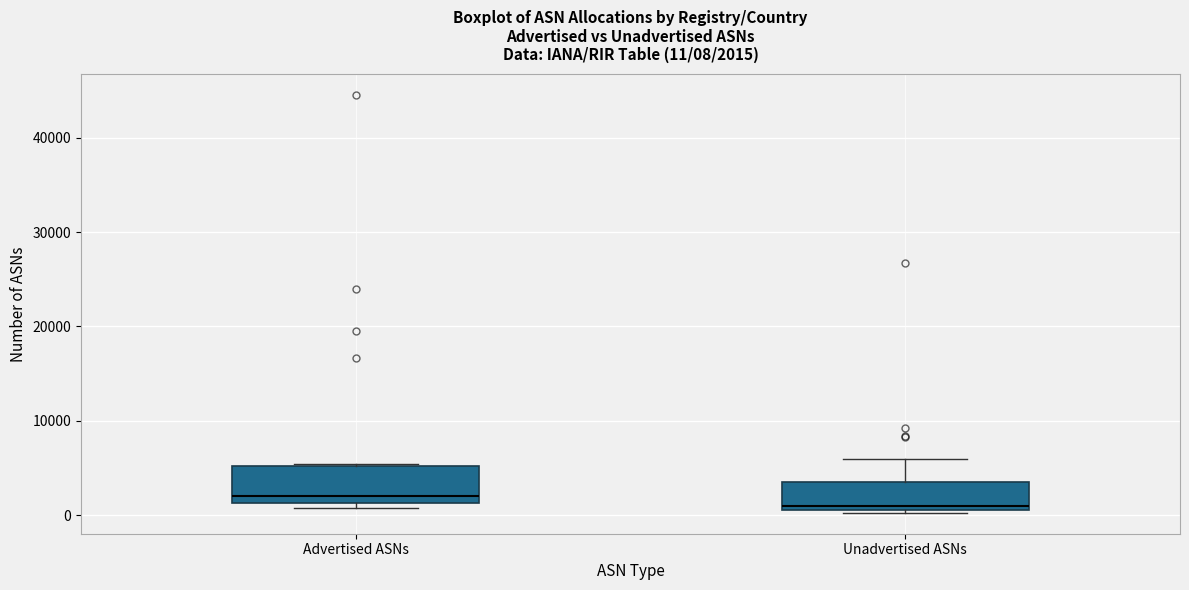

Which box's median line is the highest?

Advertised ASNs